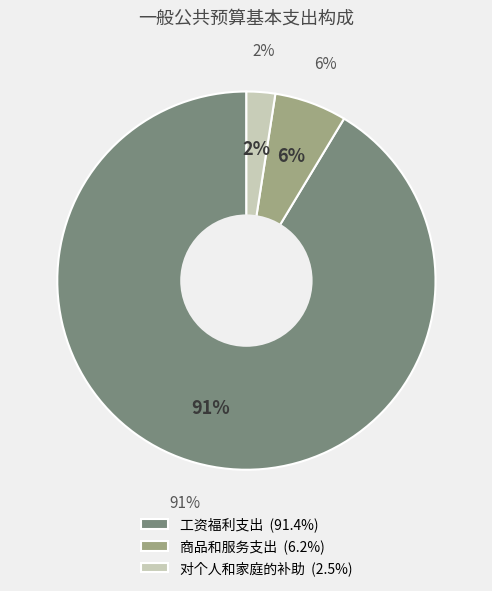

Combined, what portion of the pie is 商品和服务支出 and 工资福利支出?

97.5%